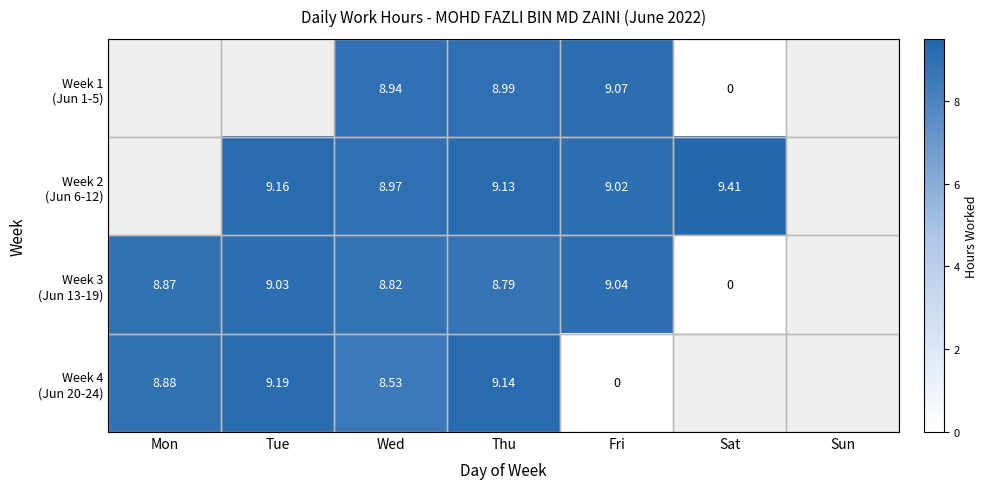

At which category is the sum across all series the highest?

Thu